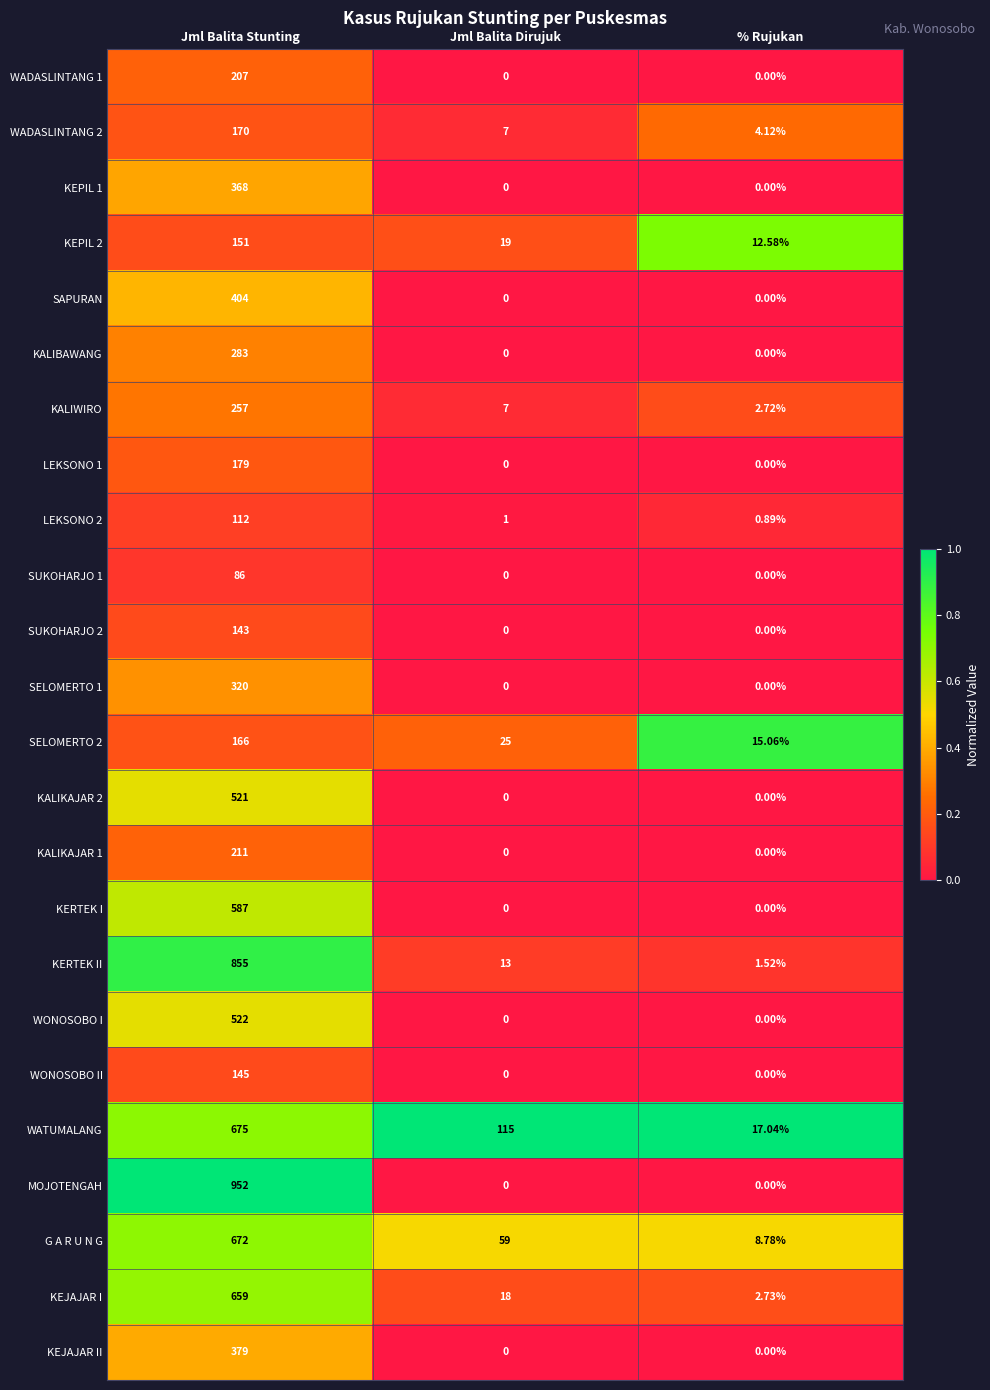

At which label is WATUMALANG closest to 346?

Jml Balita Dirujuk